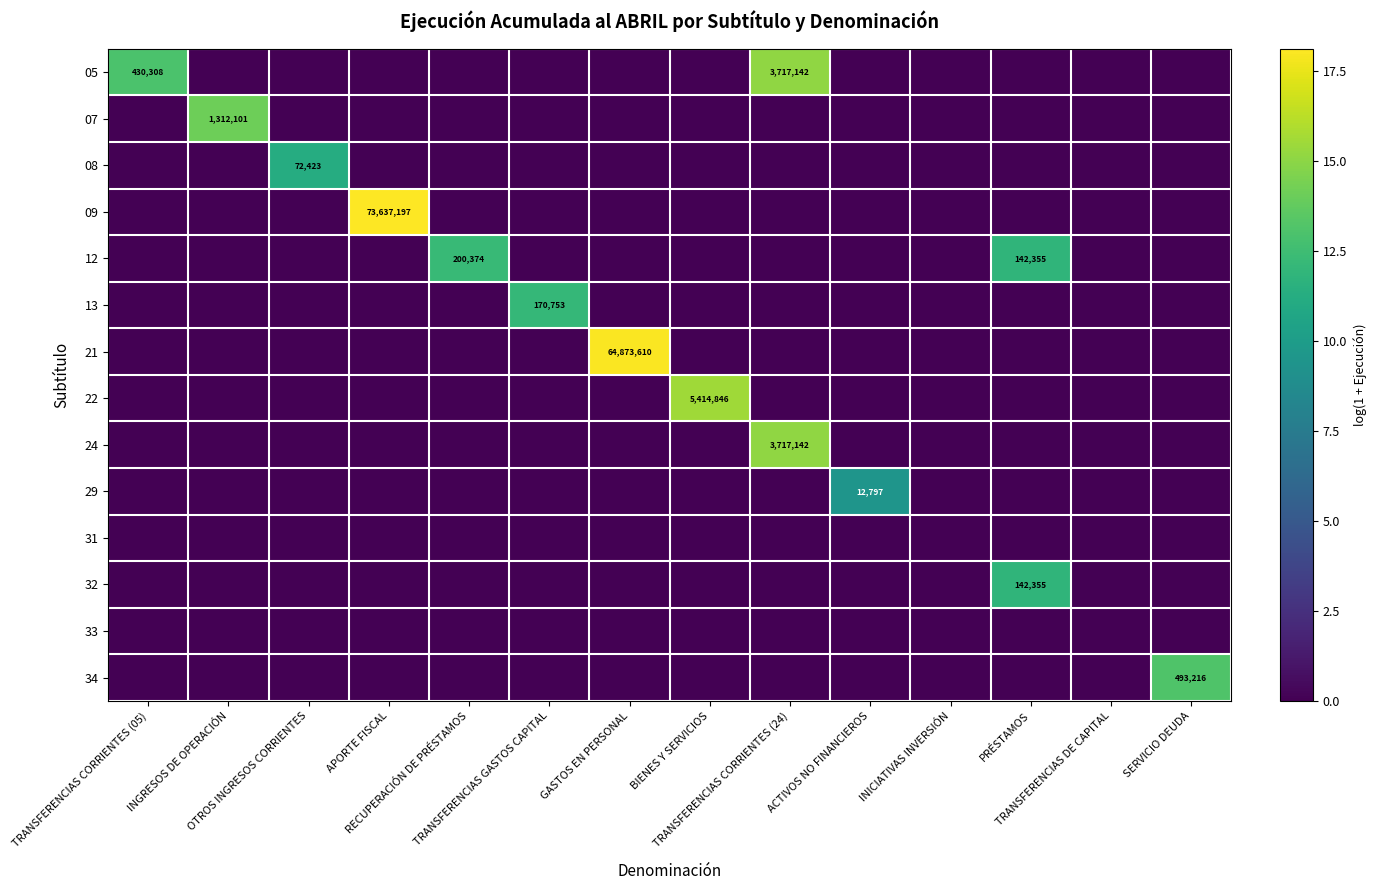

Is the value of 08 at GASTOS EN PERSONAL greater than the value of 29 at TRANSFERENCIAS GASTOS CAPITAL?

No